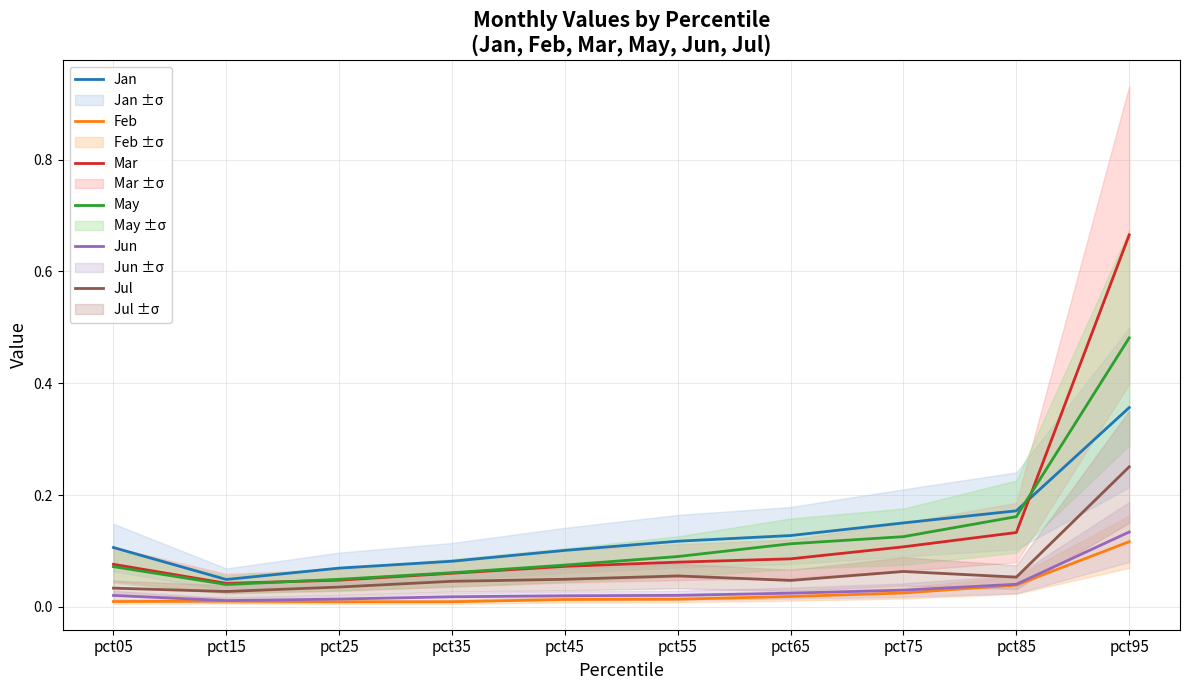

What is the difference between the maximum and minimum values in the Feb series?

0.1